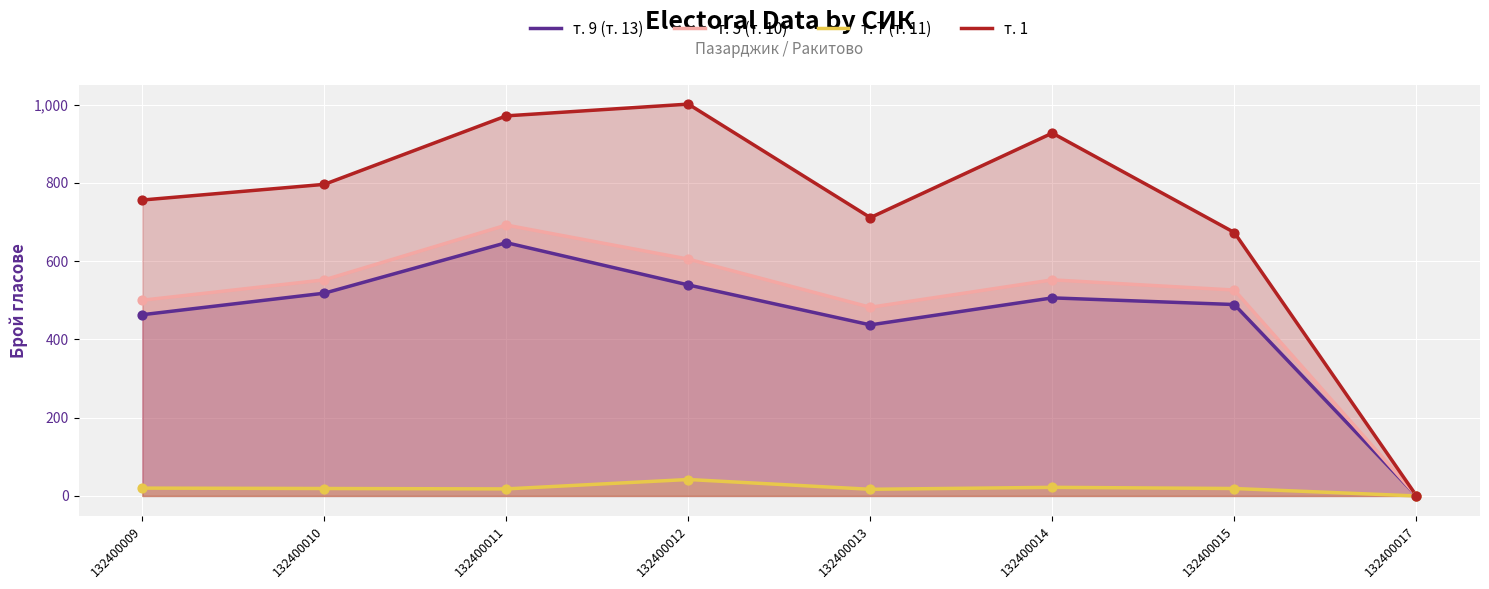

Is the value of т. 7 (т. 11) at 132400009 greater than the value of т. 9 (т. 13) at 132400011?

No